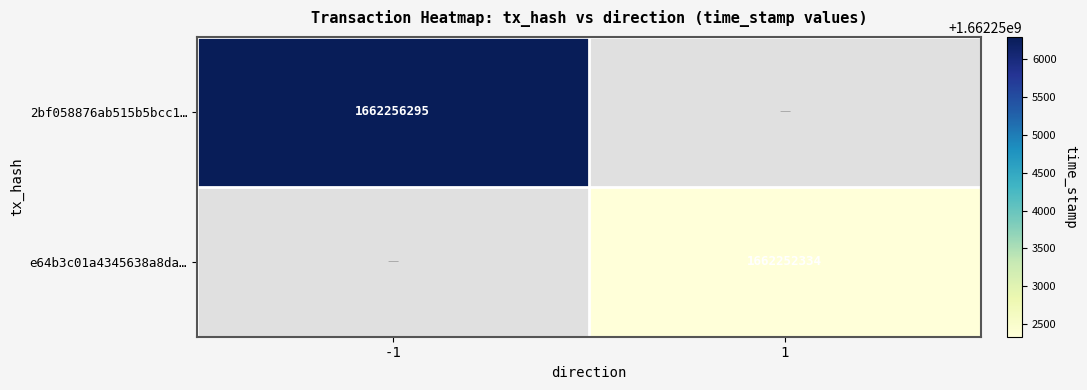

The value of 2bf058876ab515b5bcc1… at -1 is 1662256295. True or false?

True